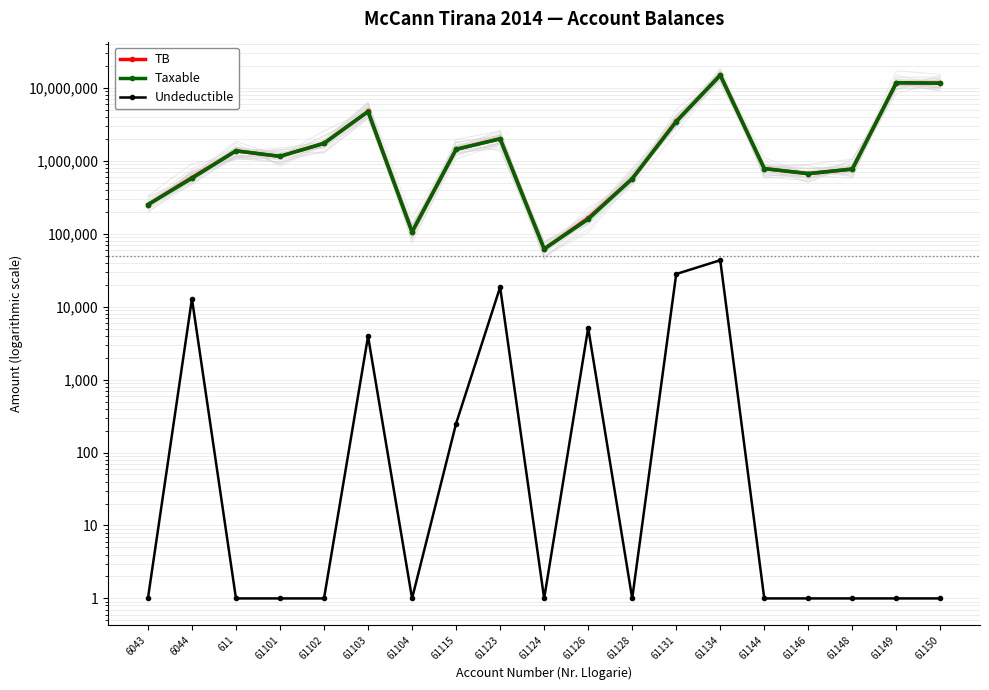

Where does the TB series first go above 1149043?

611